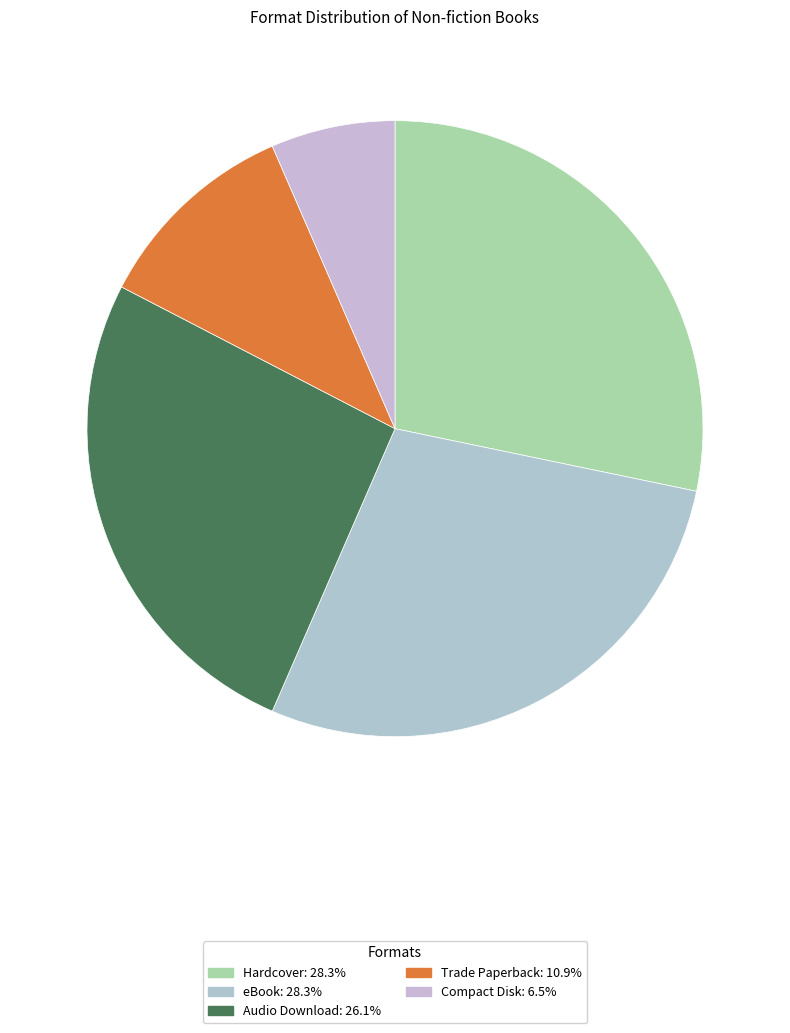

To the nearest percent, what is the average slice percentage?

20%